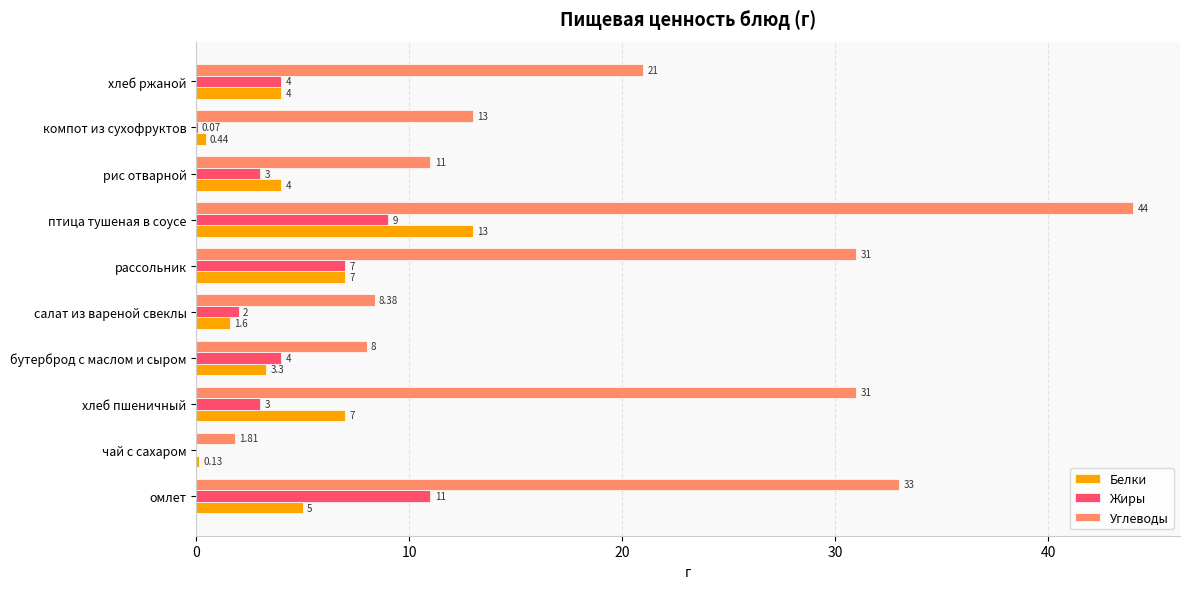

How many categories are shown in the chart?

10